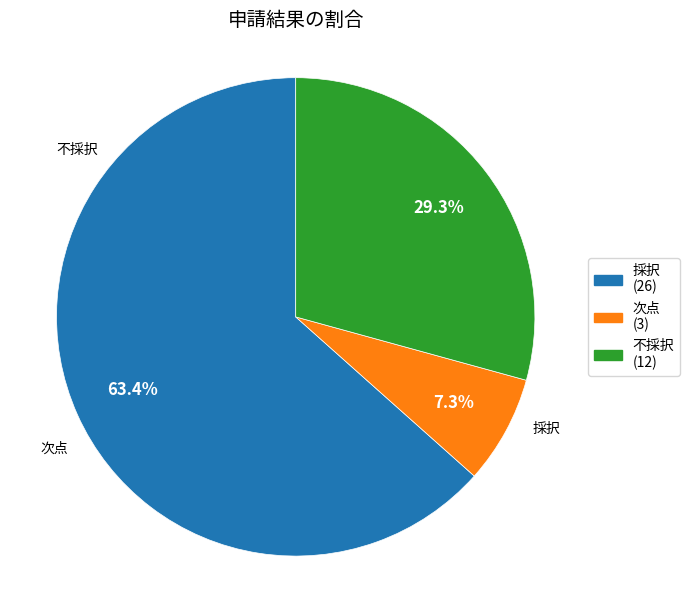

What percentage is the 次点 slice, to the nearest percent?

7%